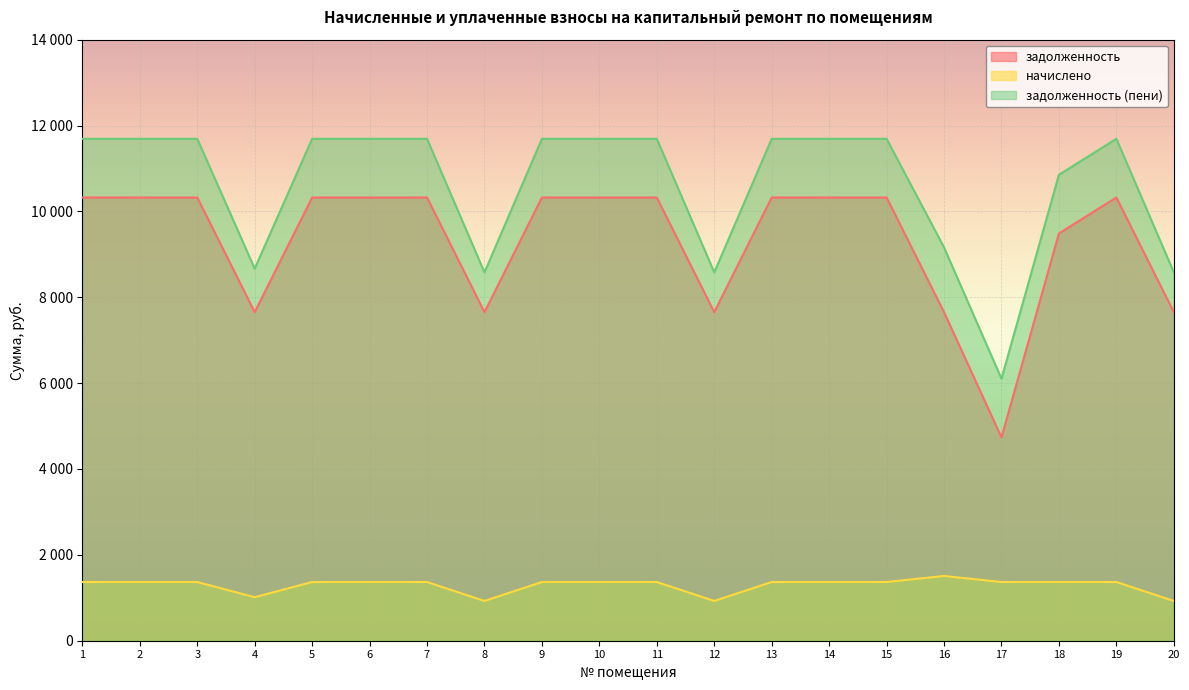

Which label corresponds to the largest value in the chart?

1